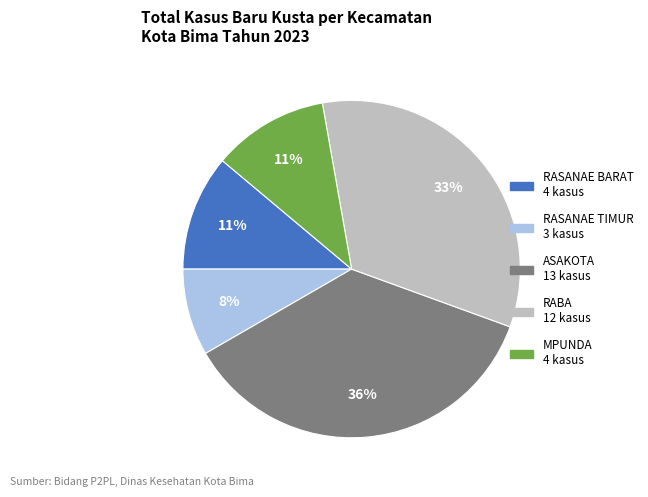

What is the smallest slice in the pie chart?

RASANAE TIMUR